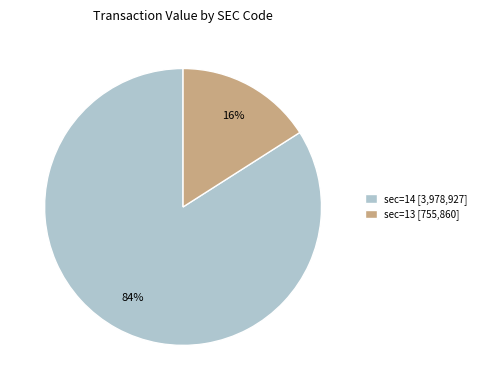

Do sec=14 [3,978,927] and sec=13 [755,860] together represent more than half of the pie?

Yes